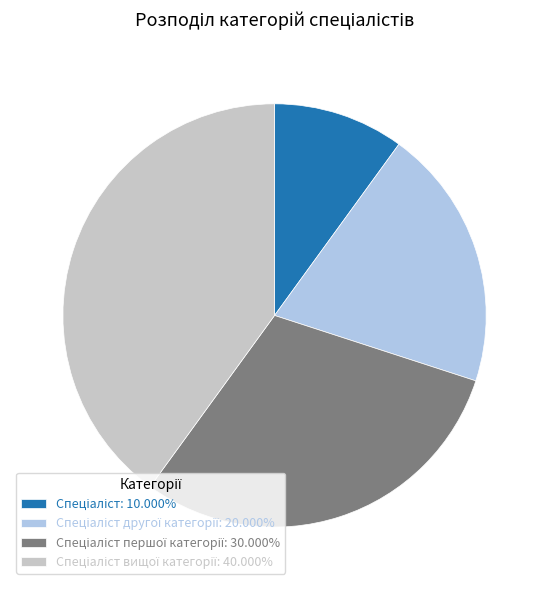

Does any single category account for the majority?

No